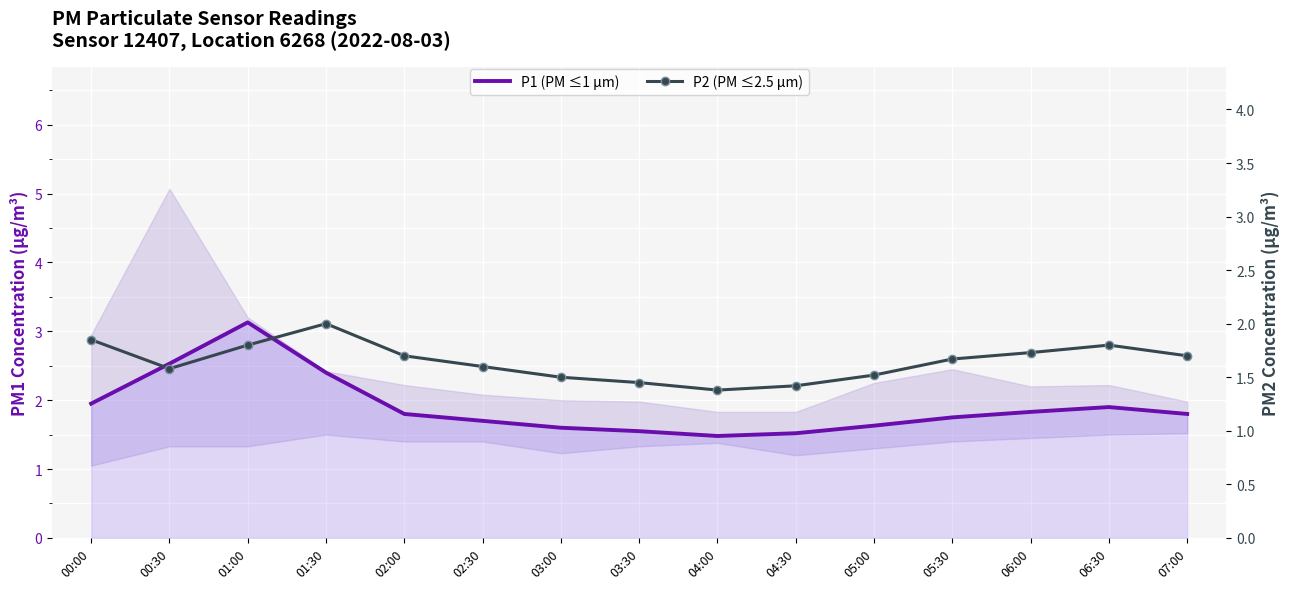

Between 02:00 and 07:00, which is larger?

02:00